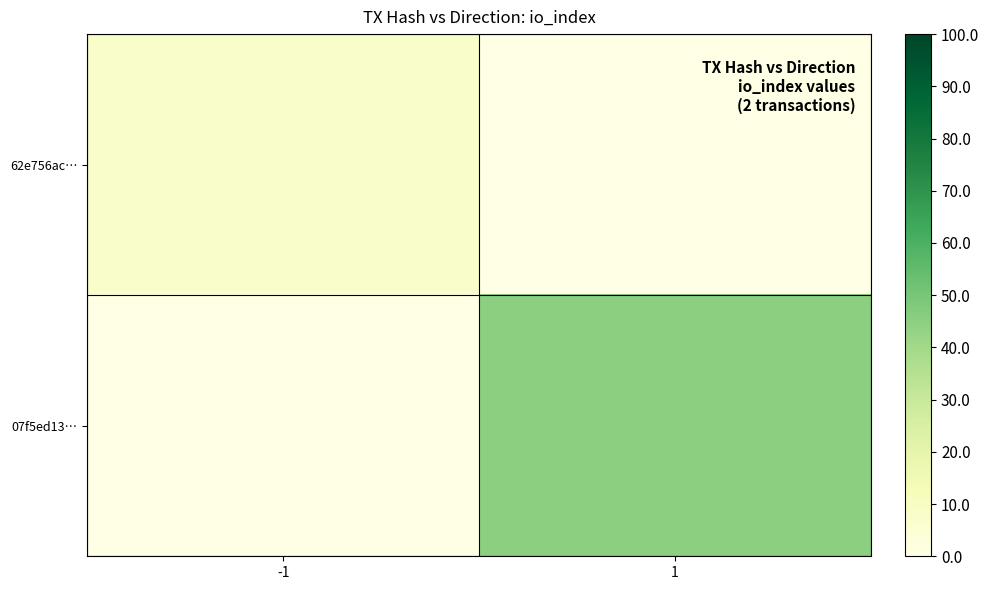

Reading left to right, extract all data points from this chart.

62e756ac…: -1=8	1=0
07f5ed13…: -1=0	1=45